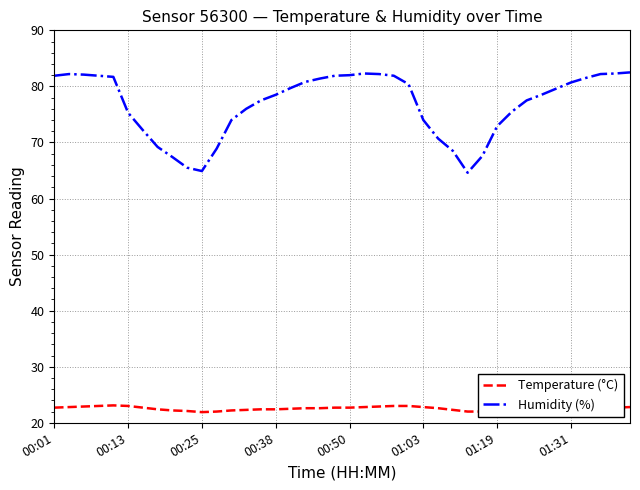

List the series in order of their peak value, lowest first.

Temperature (°C), Humidity (%)